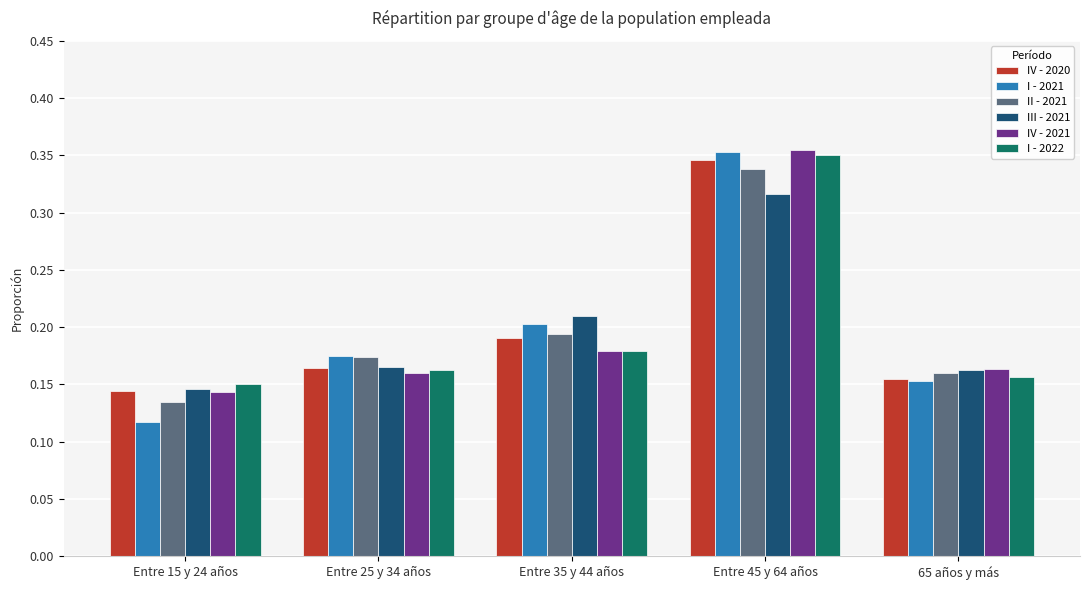

At which category does the chart reach its minimum across all series?

Entre 15 y 24 años